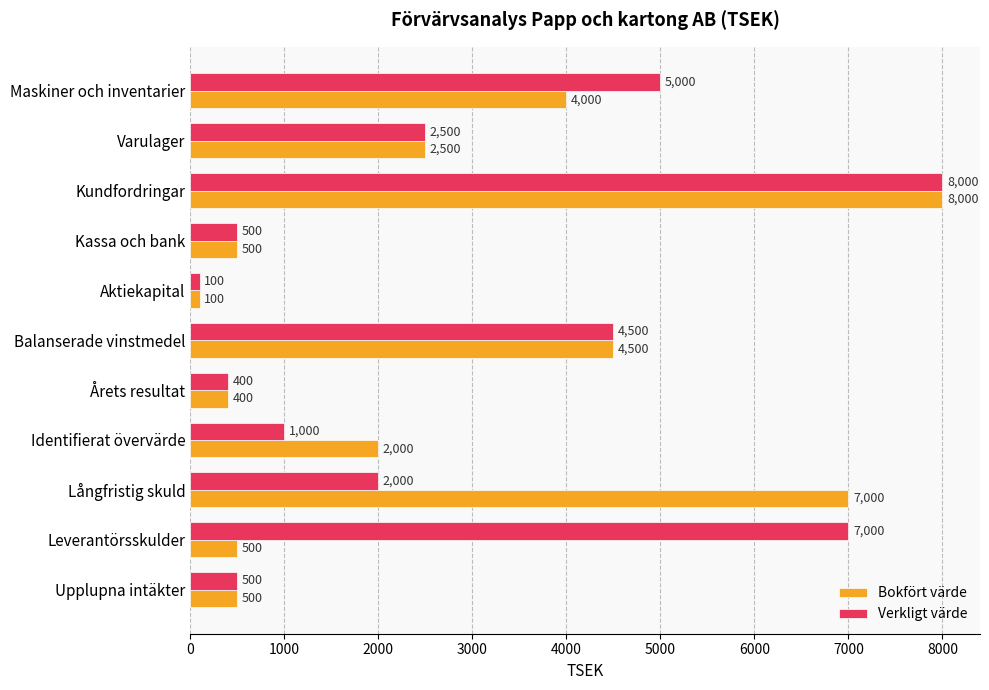

What is the difference between the second highest and second lowest values in the Verkligt värde series?

6600